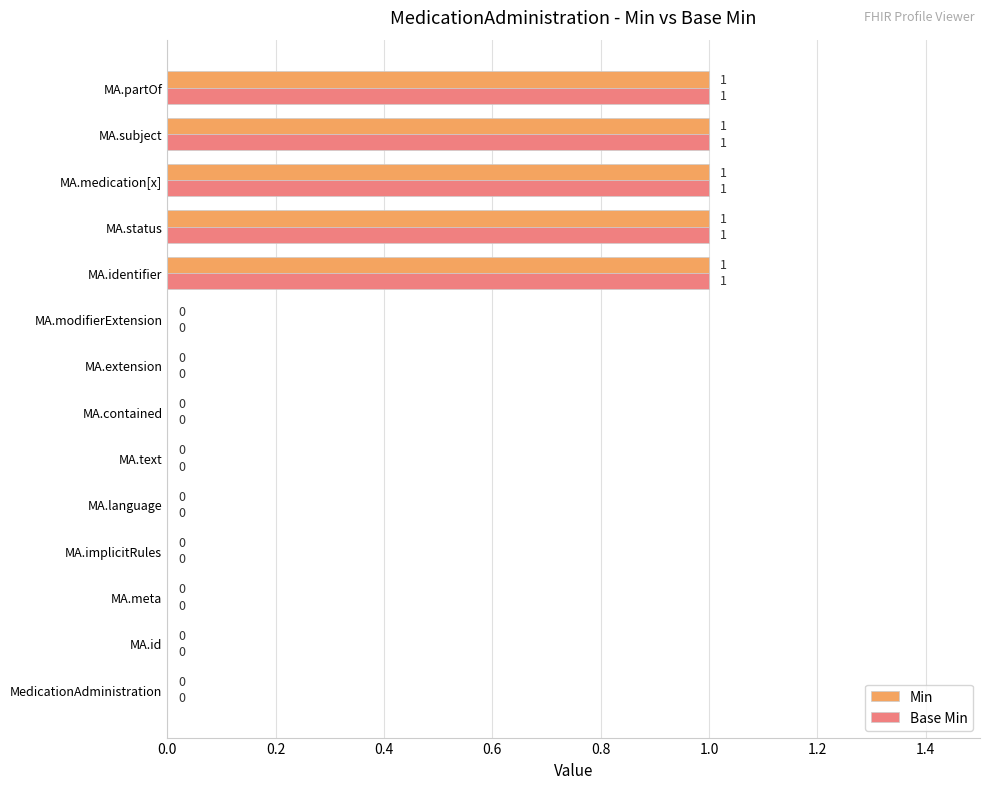

Is the value of Min at MA.contained greater than the value of Base Min at MA.medication[x]?

No